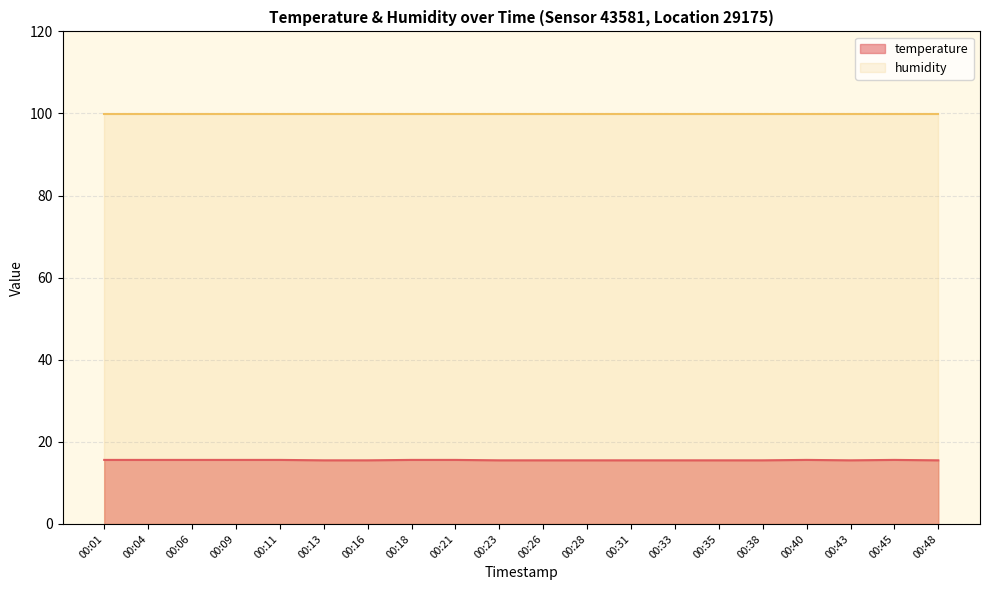

Reading left to right, what are all the values shown in this chart?

00:01=15.6	00:04=15.6	00:06=15.6	00:09=15.6	00:11=15.6	00:13=15.5	00:16=15.5	00:18=15.6	00:21=15.6	00:23=15.5	00:26=15.5	00:28=15.5	00:31=15.5	00:33=15.5	00:35=15.5	00:38=15.5	00:40=15.6	00:43=15.5	00:45=15.6	00:48=15.5